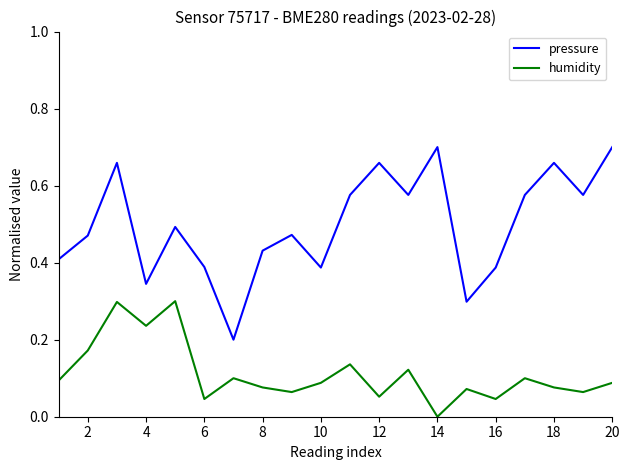

Which series has the largest total across all categories?

pressure